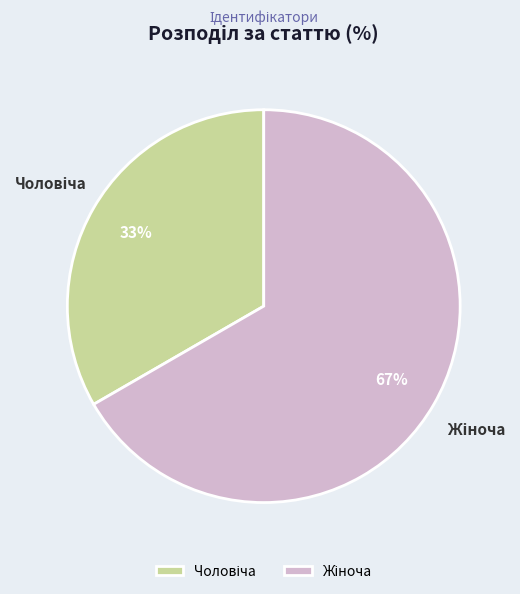

Is there a majority slice in this chart?

Yes